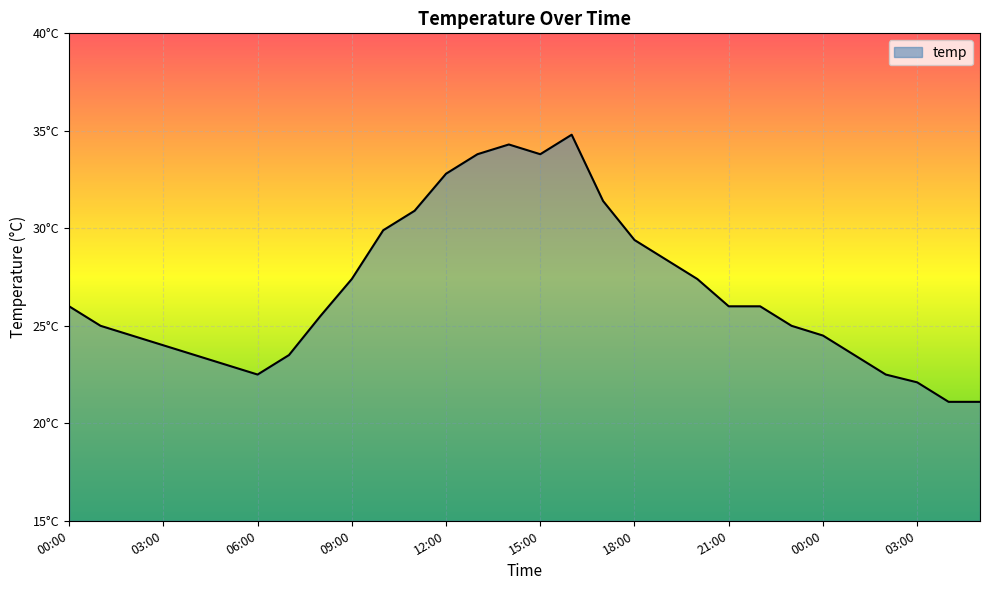

Is this an area chart (filled region under the line)?

Yes